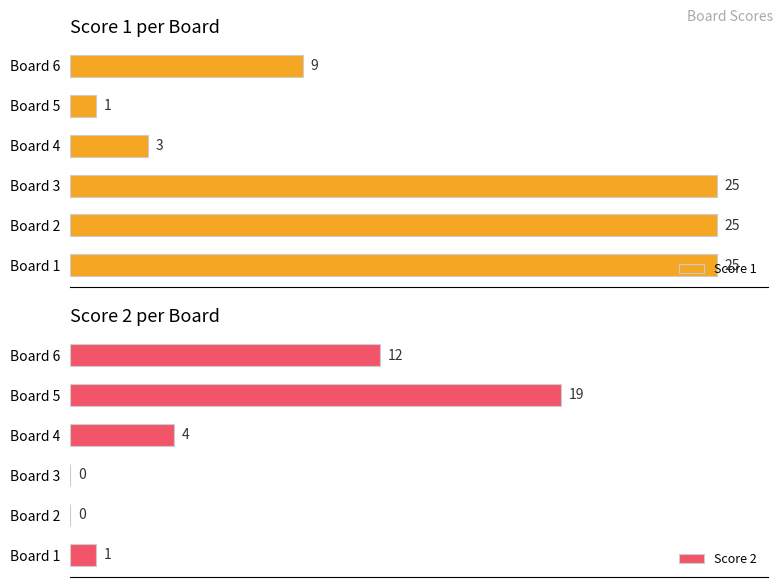

How many data points in Score 2 are less than 4?

3